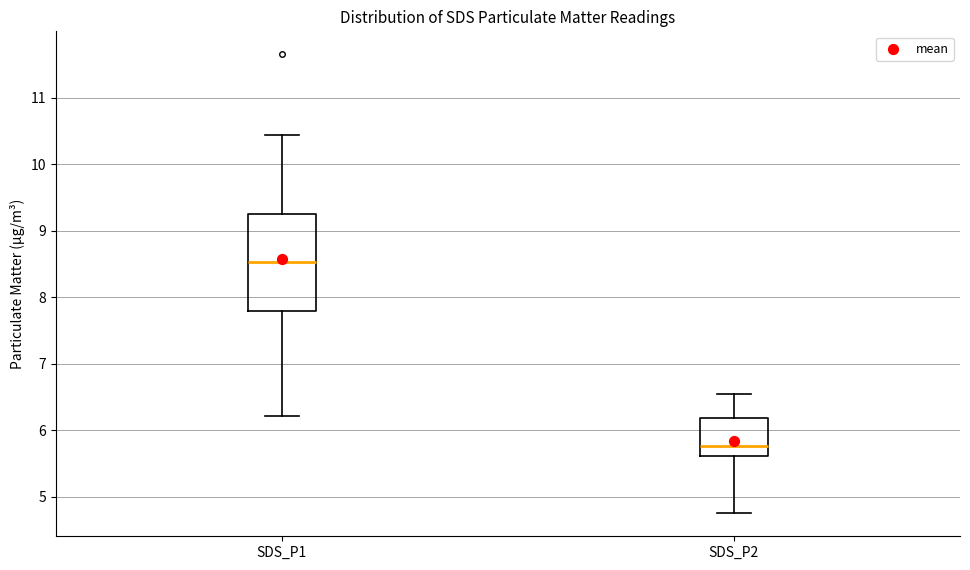

Which box has the lowest median line?

SDS_P2